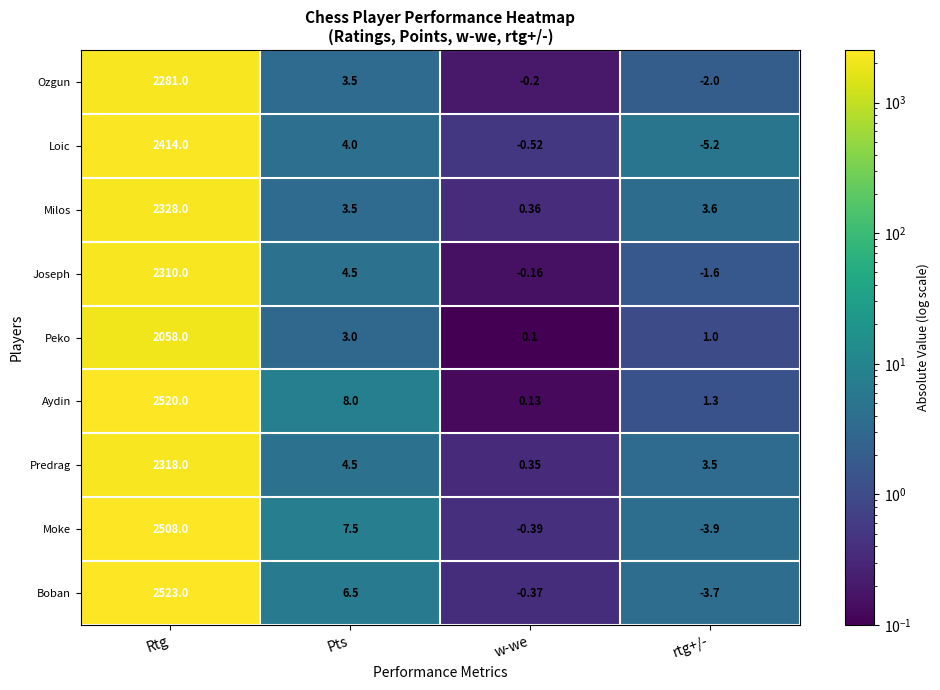

Rank the series at w-we from highest to lowest value.

Milos, Predrag, Aydin, Peko, Joseph, Ozgun, Boban, Moke, Loic